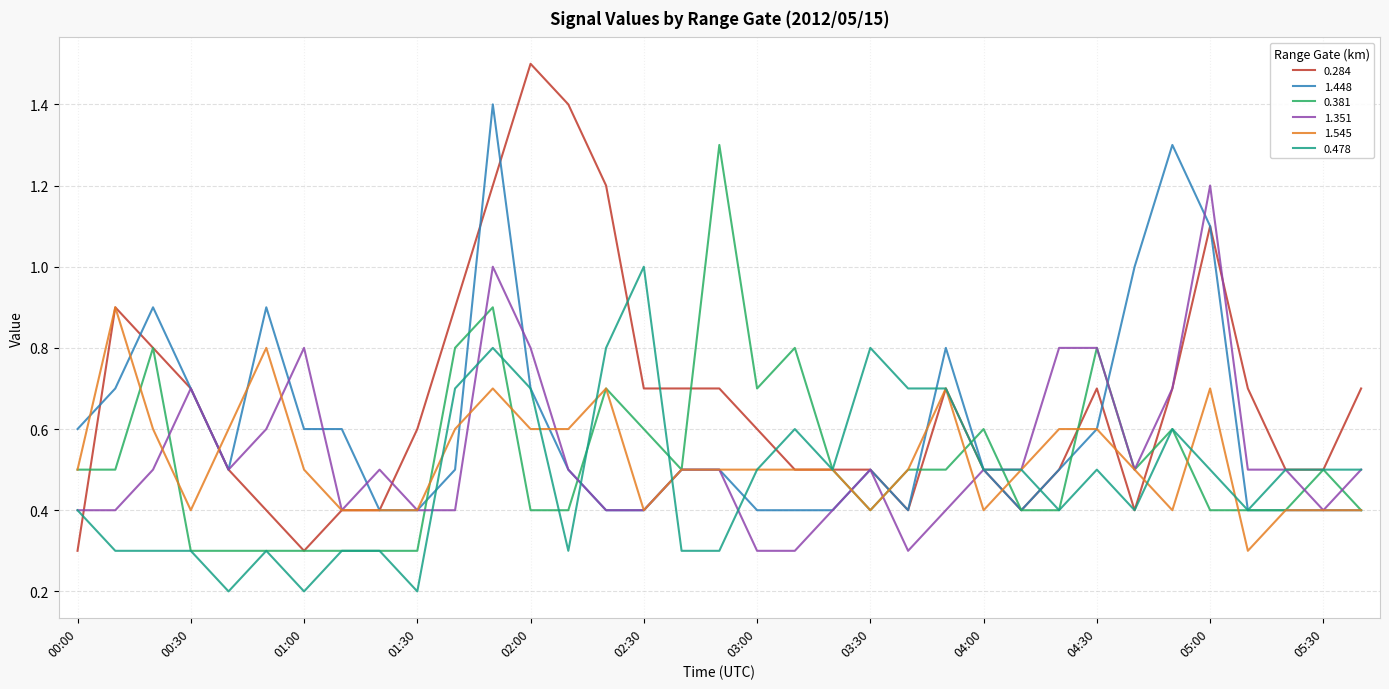

What is the maximum value shown in the chart?

1.5